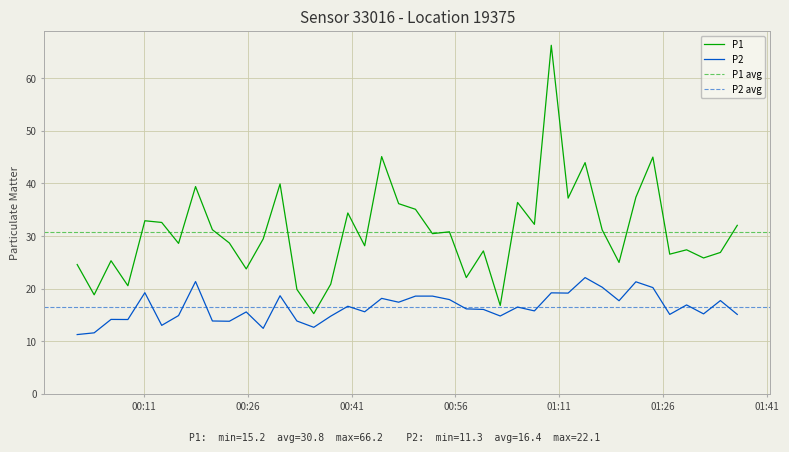

How many data points in P2 are less than 16?

19